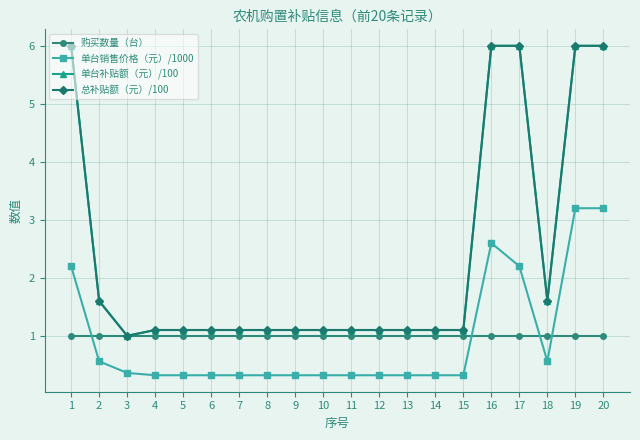

List the series in order of their peak value, highest first.

单台补贴额（元）/100, 总补贴额（元）/100, 单台销售价格（元）/1000, 购买数量（台）